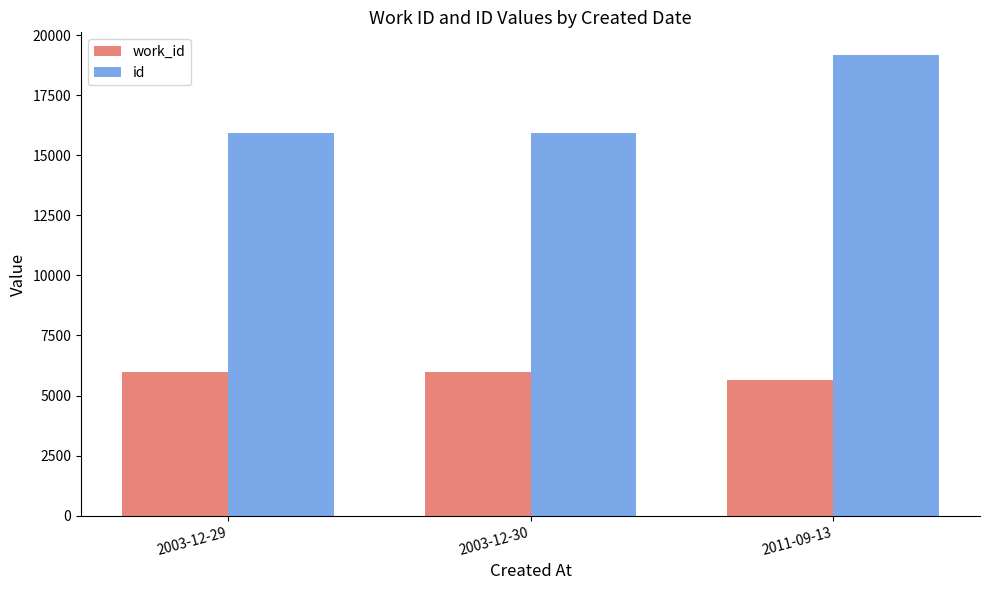

At how many categories does at least one series exceed 6866?

3